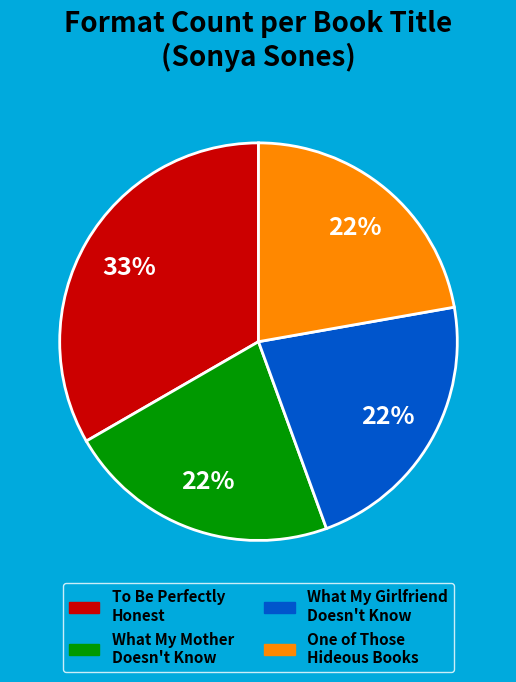

To the nearest percent, what is the difference between the largest and smallest slice percentages?

11%